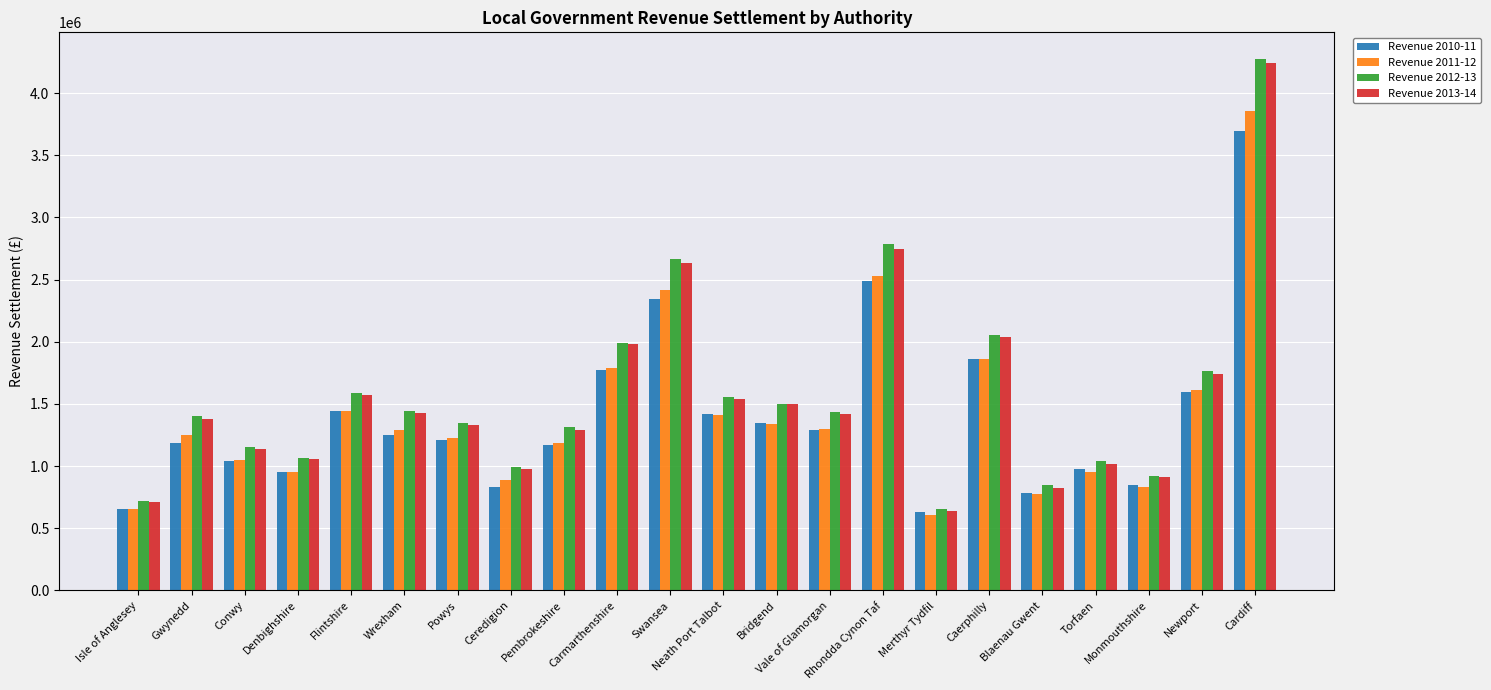

What are all the series names shown in the legend?

Revenue 2010-11, Revenue 2011-12, Revenue 2012-13, Revenue 2013-14